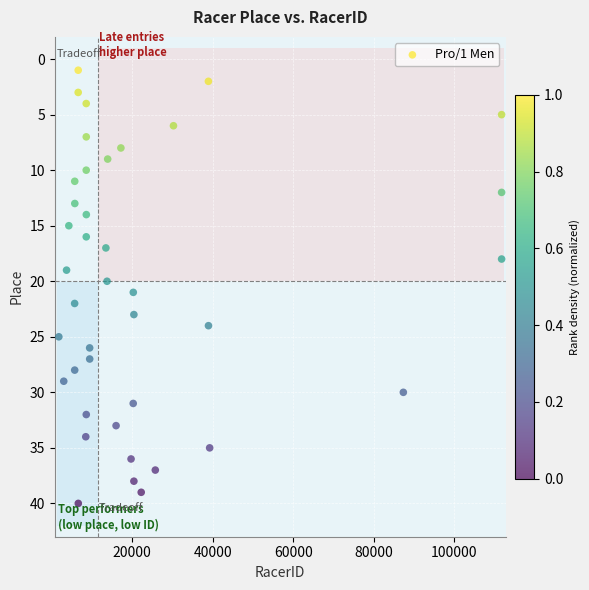

What is the range of Y values (max minus min)?

39